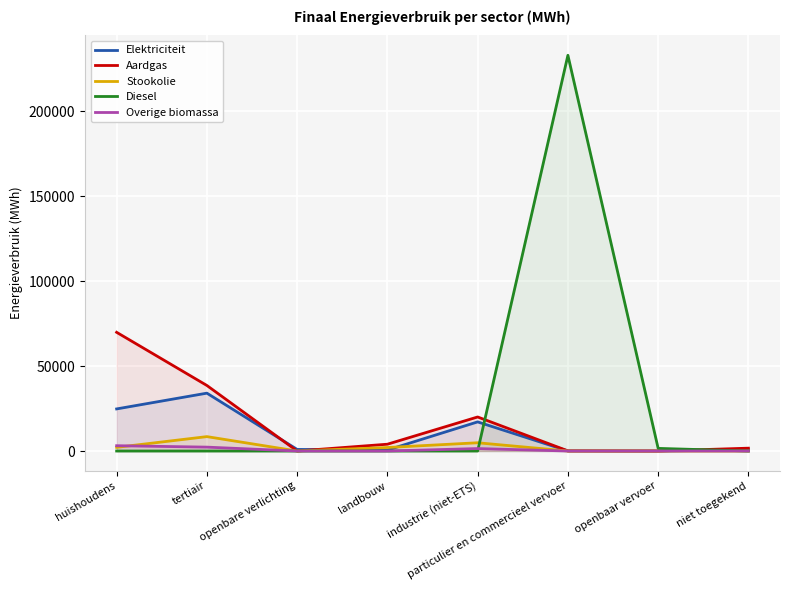

What is the average value of the Diesel series?

29331.8